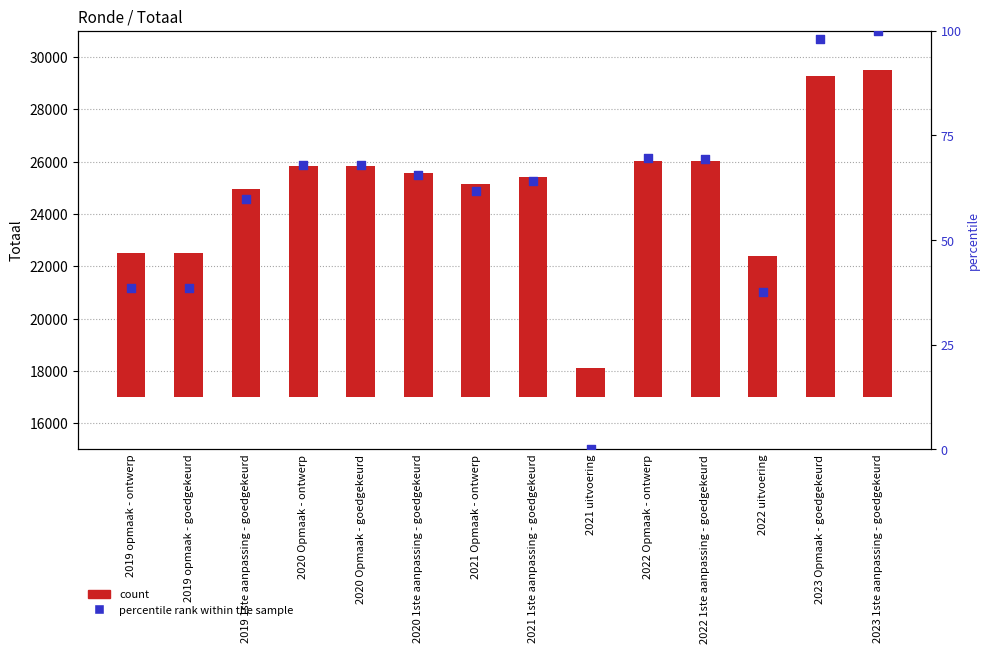

What is the total value across all series at 2021 1ste aanpassing - goedgekeurd?

8476.1